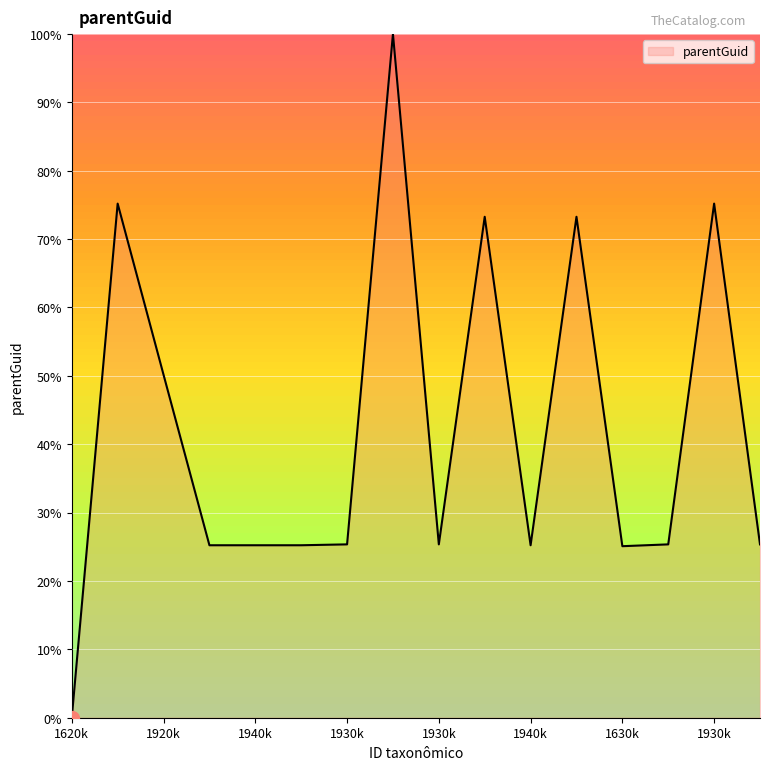

What is the maximum value shown in the chart?

100.0